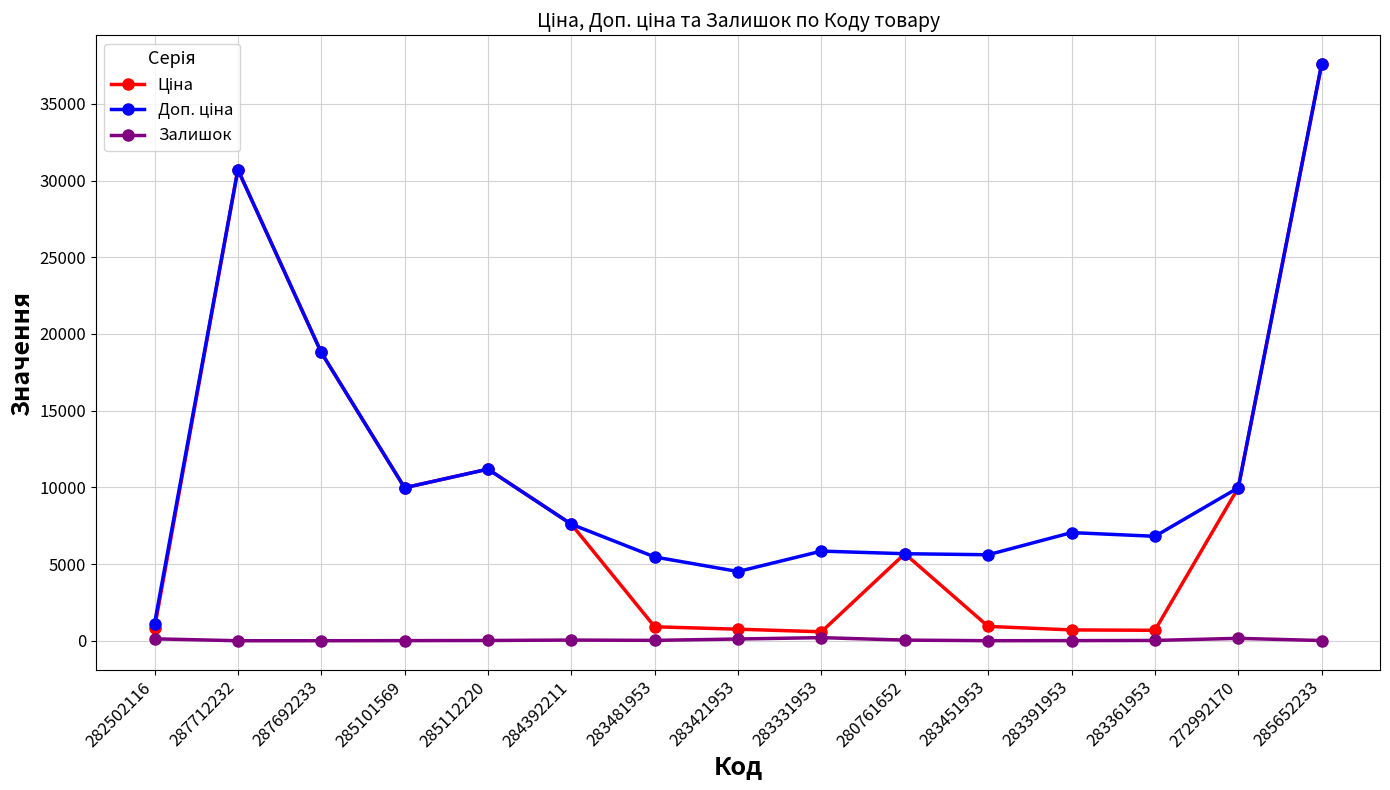

At which category is the sum across all series the highest?

285652233